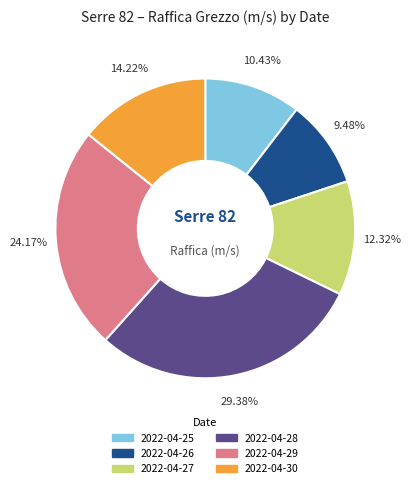

What is the ratio of the value at 2022-04-29 to the value at 2022-04-27?

2.0